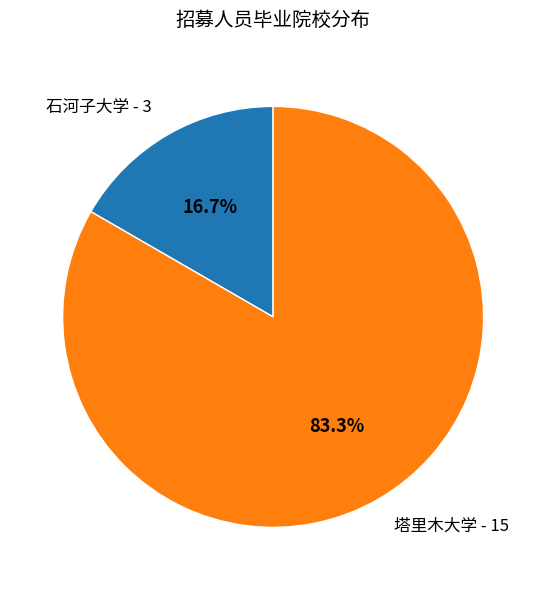

True or false: 塔里木大学 accounts for 83% of the total.

True